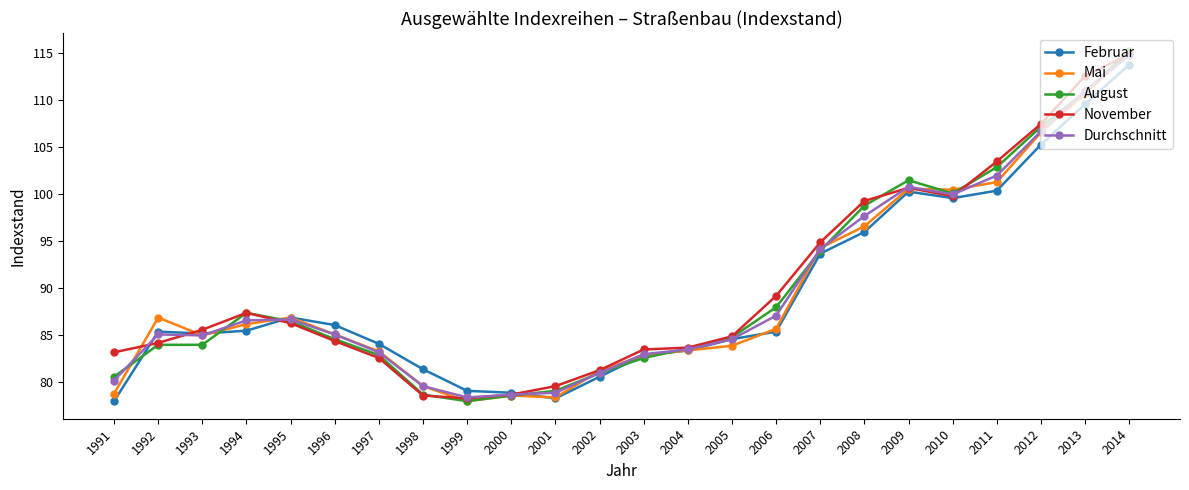

True or false: August and November cross at least once.

True